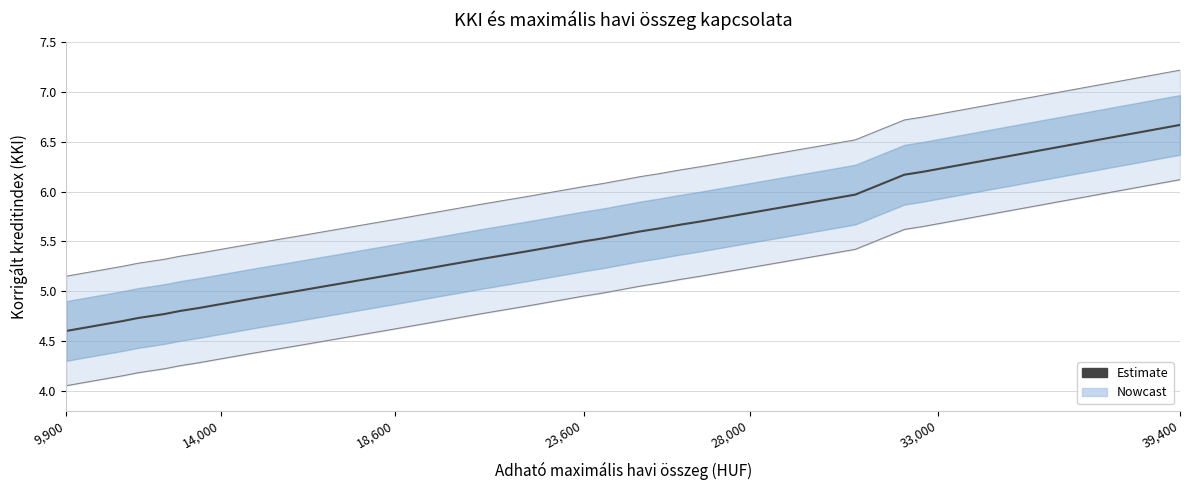

The value at 14,000 is 4.9. True or false?

True